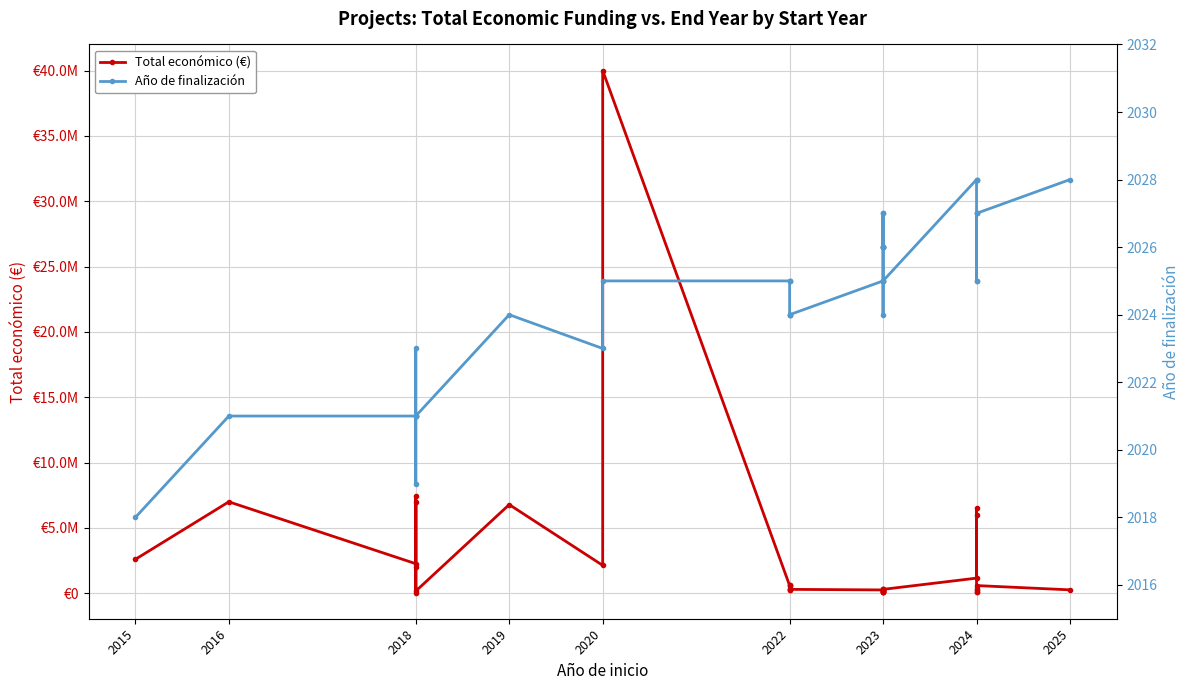

Rank the series at 2024 from highest to lowest value.

Total económico (€), Año de finalización